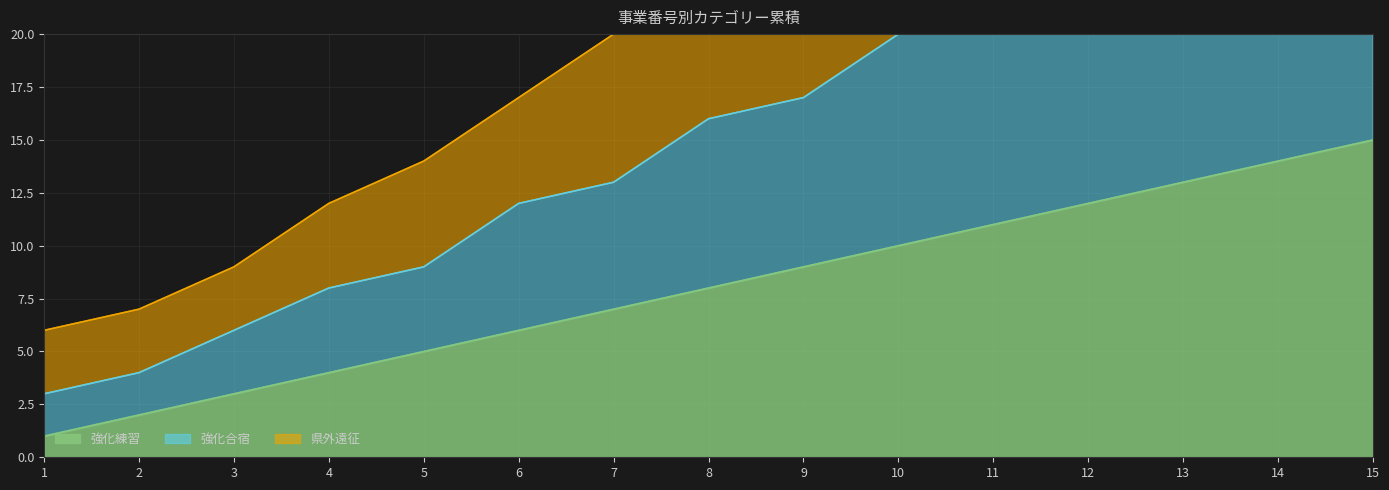

Which series changed the most between 2 and 15?

県外遠征